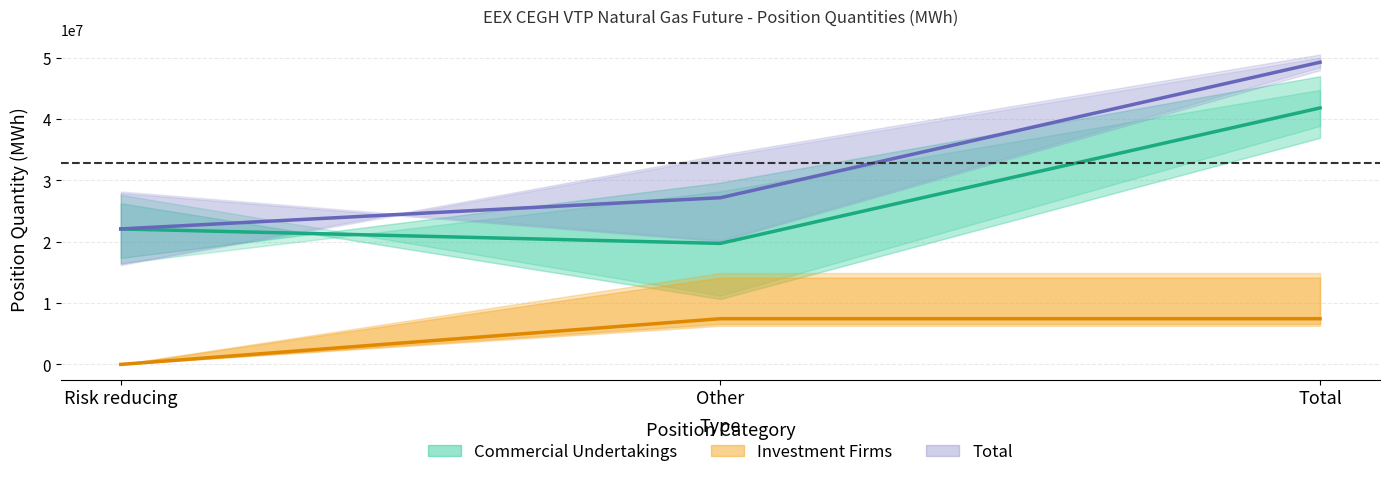

At which category is the sum across all series the highest?

Total